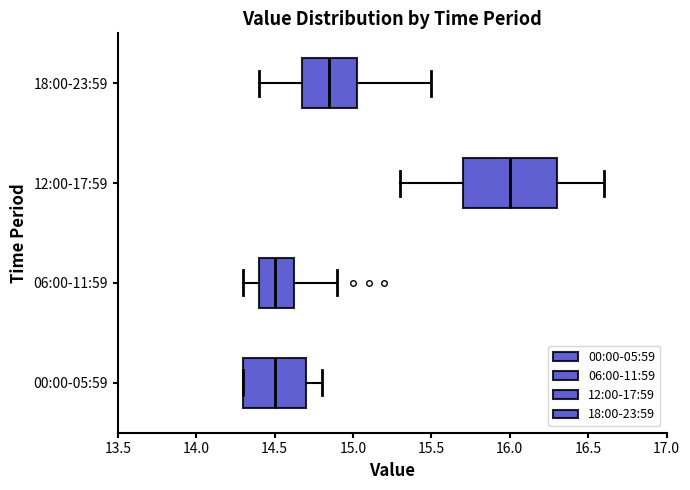

Where is the right edge of the box for 12:00-17:59 on the x-axis? The values are not printed on the chart, so give them approximately, as read against the axis.

16.30